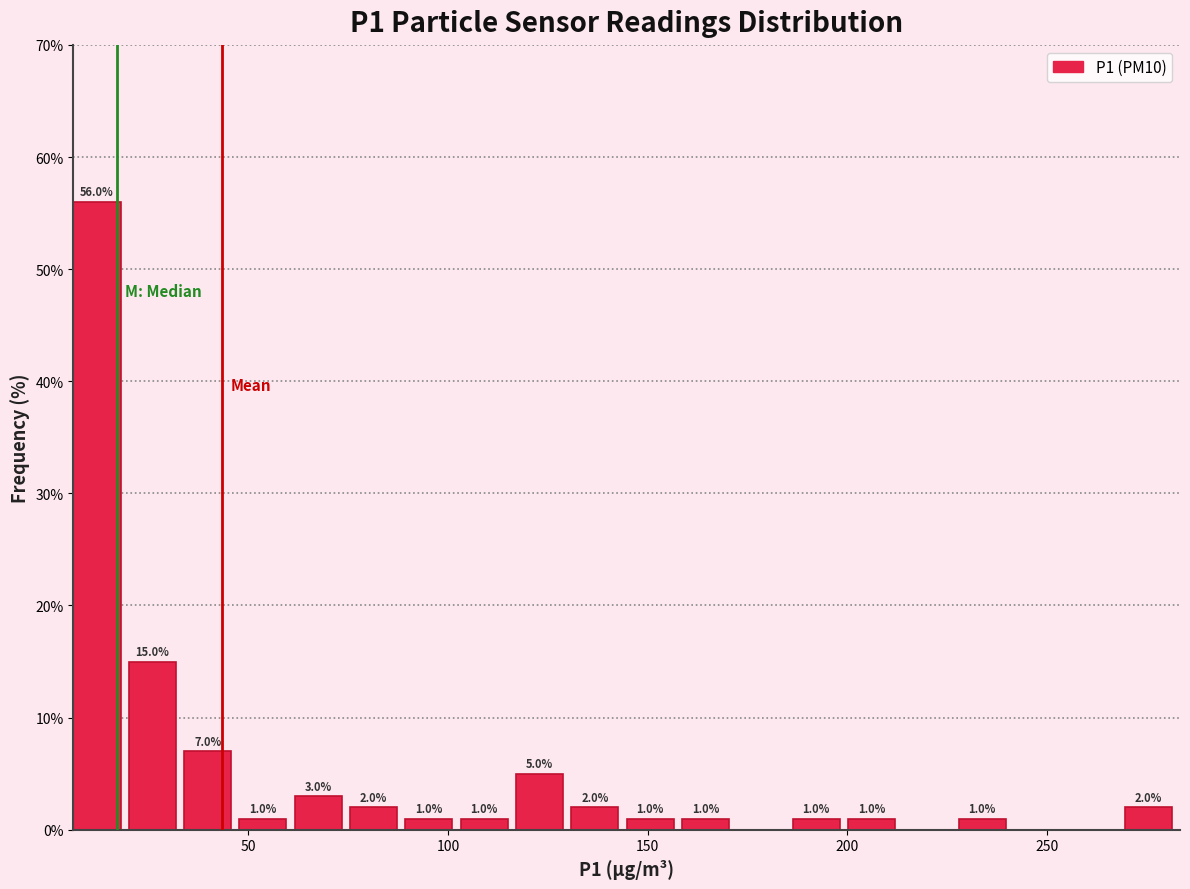

Around what value on the x-axis is the tallest bar? Give the approximate position of its centre, as read against the axis.

10